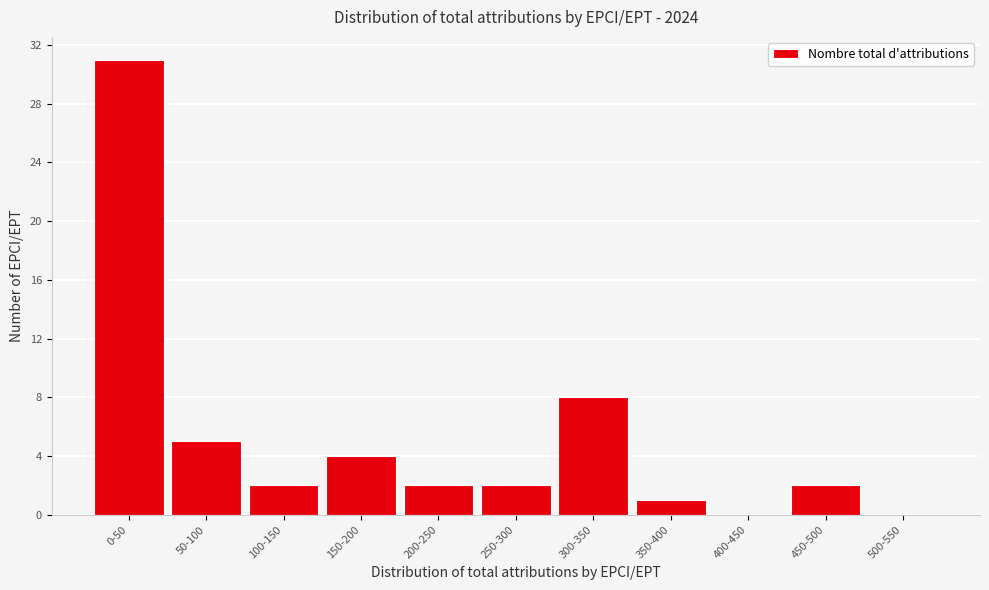

Reading right to left, transcribe all the data shown in this chart.

500-550=0	450-500=2	400-450=0	350-400=1	300-350=8	250-300=2	200-250=2	150-200=4	100-150=2	50-100=5	0-50=31